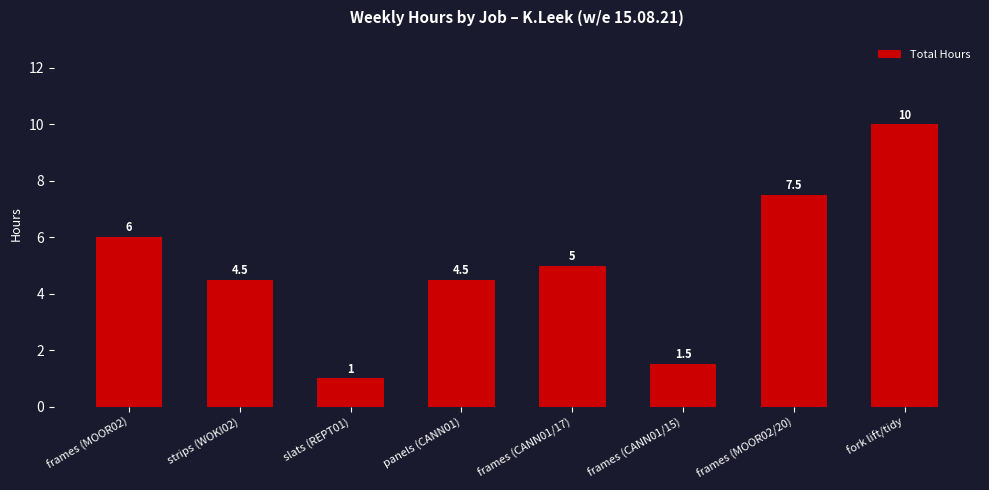

What is the label of the 8th bar from the right?

frames (MOOR02)